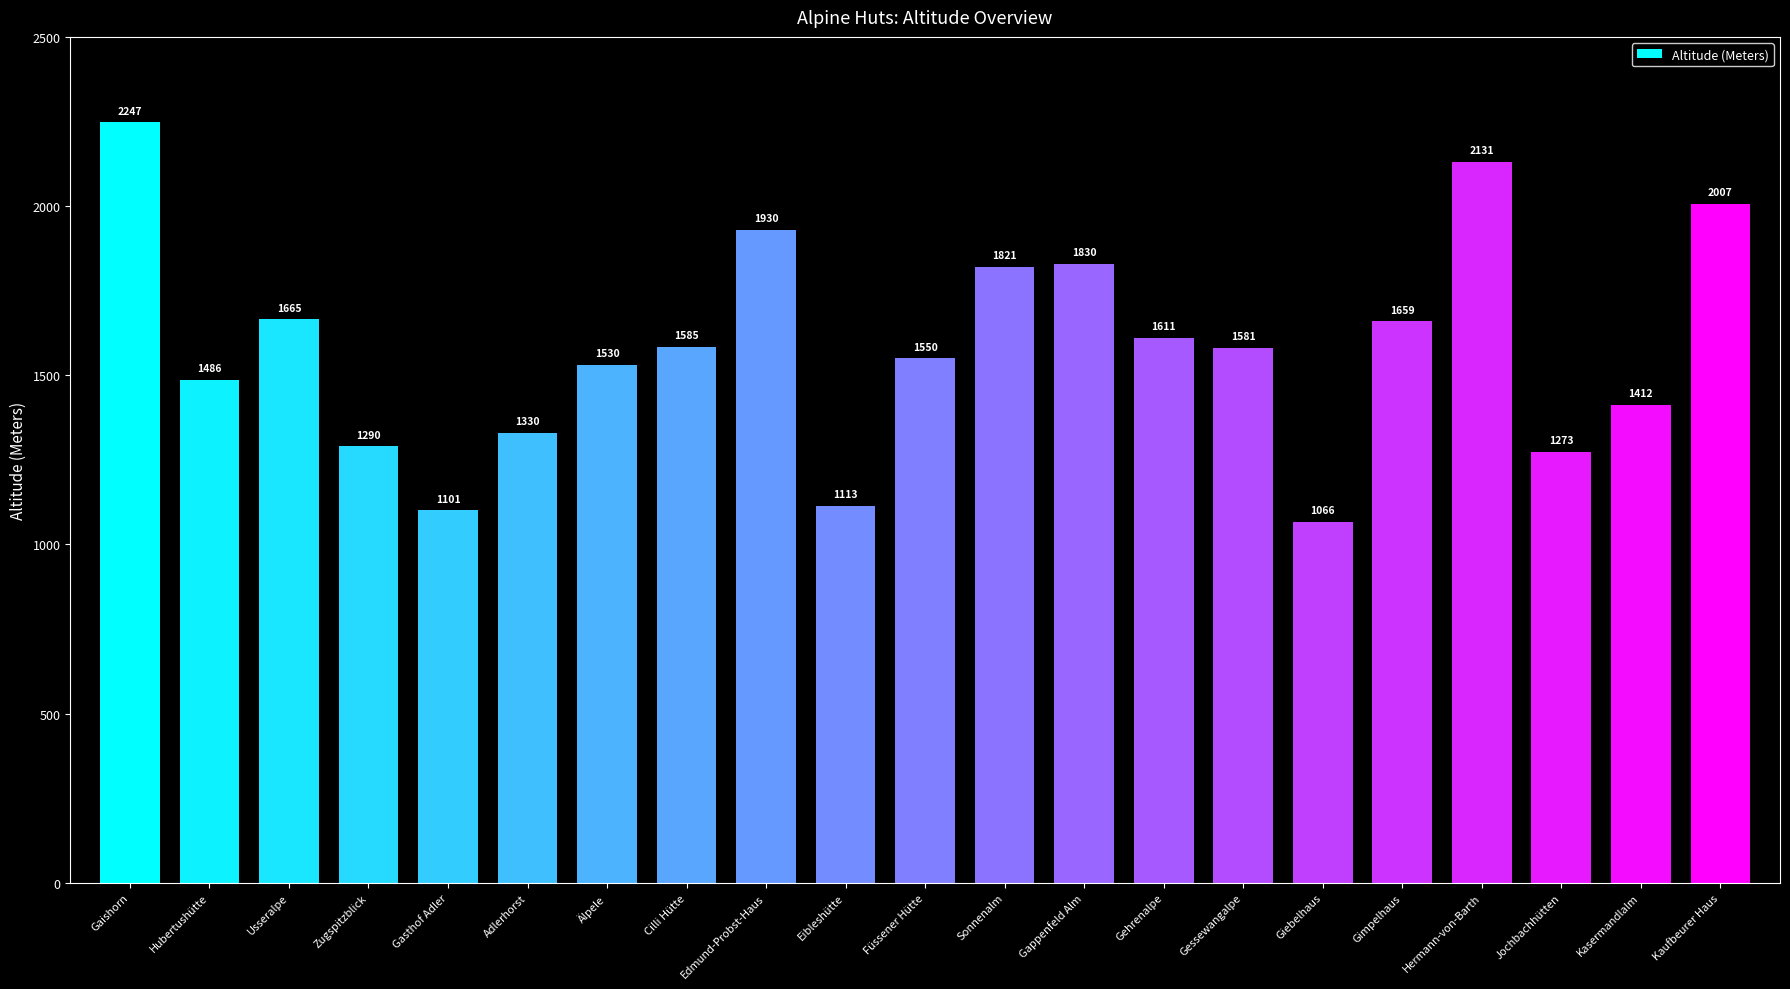

Reading right to left, extract all data points from this chart.

Kaufbeurer Haus=2007	Kasermandlalm=1412	Jochbachhütten=1273	Hermann-von-Barth=2131	Gimpelhaus=1659	Giebelhaus=1066	Gessewangalpe=1581	Gehrenalpe=1611	Gappenfeld Alm=1830	Sonnenalm=1821	Füssener Hütte=1550	Eibleshütte=1113	Edmund-Probst-Haus=1930	Cilli Hütte=1585	Älpele=1530	Adlerhorst=1330	Gasthof Adler=1101	Zugspitzblick=1290	Usseralpe=1665	Hubertushütte=1486	Gaishorn=2247